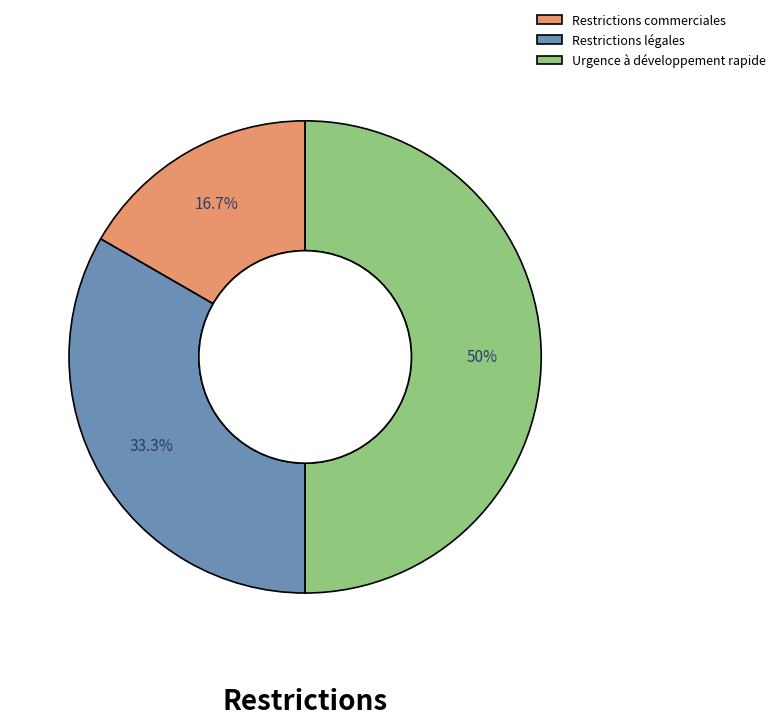

Which has a higher value, Restrictions commerciales or Restrictions légales?

Restrictions légales